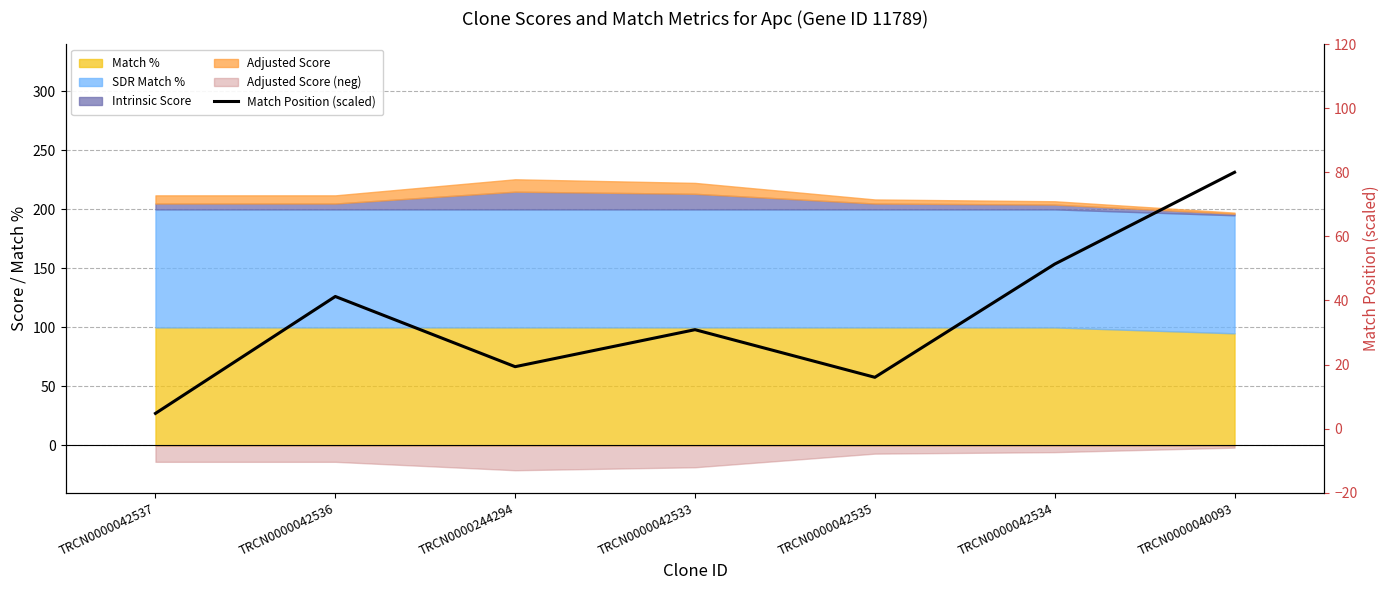

At which category does the data reach its first local peak?

TRCN0000042536